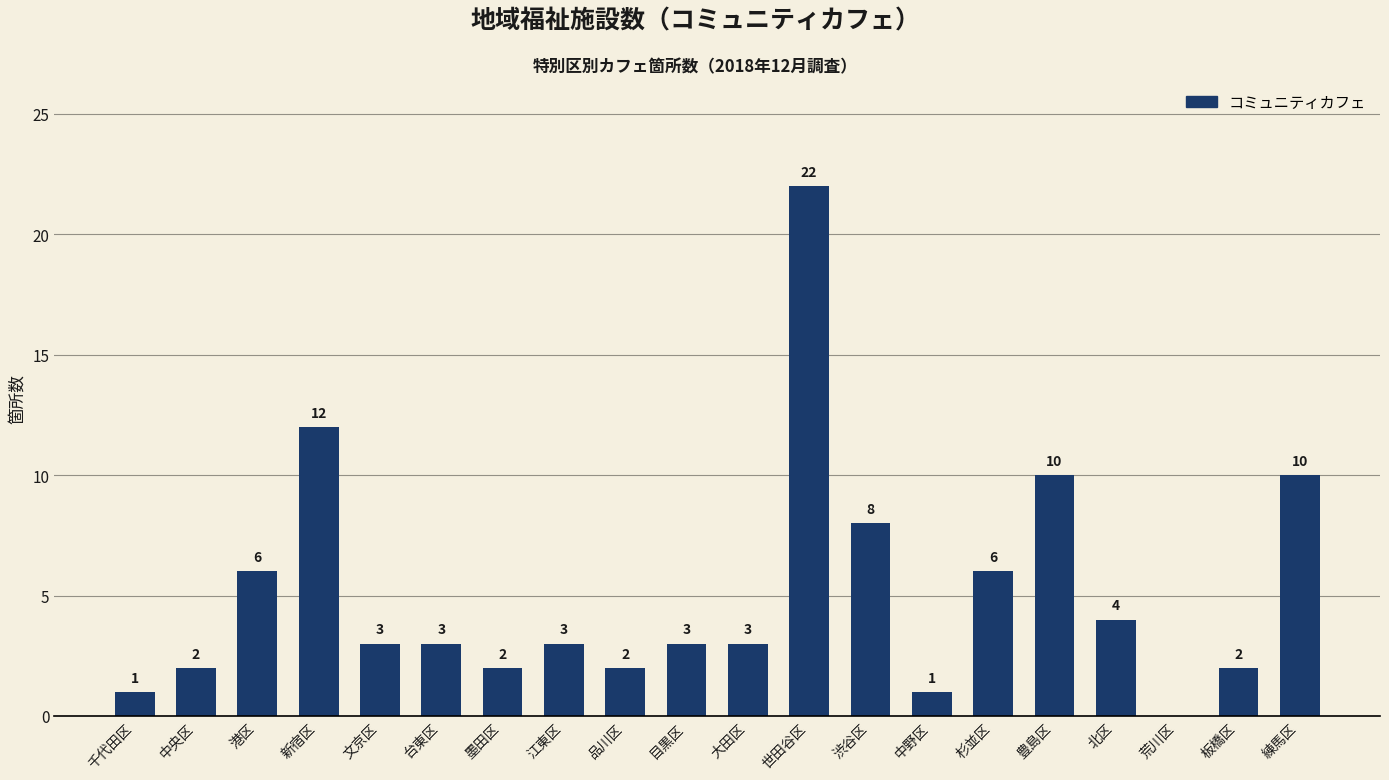

What is the sum of all values?

103